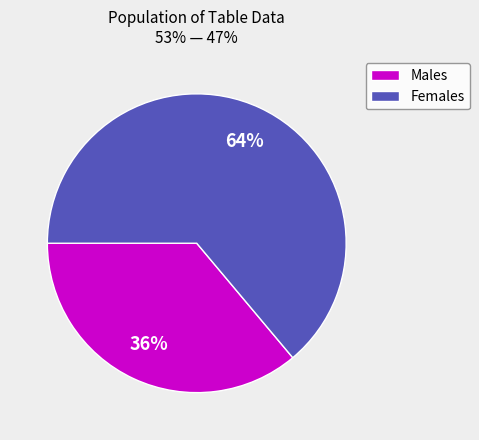

What is the largest slice in the pie chart?

Females